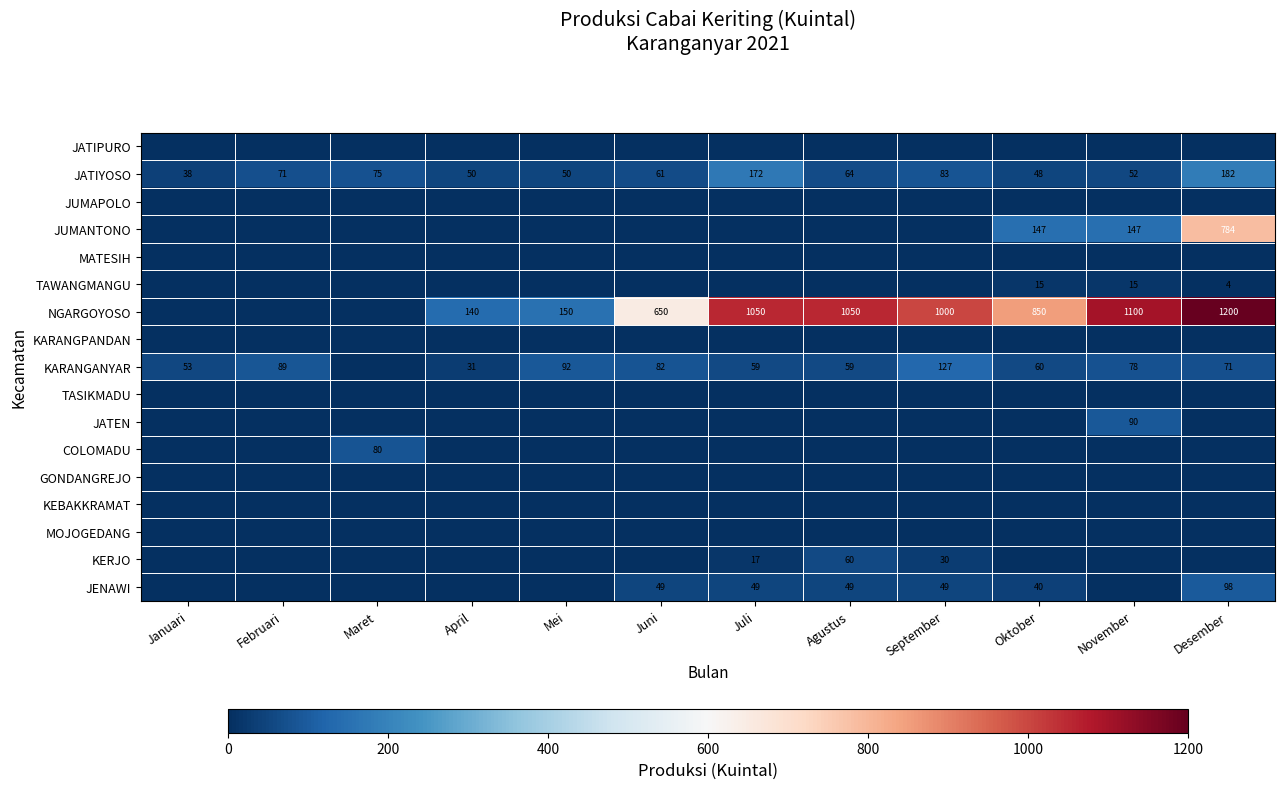

True or false: NGARGOYOSO has a value of 150 at Mei.

True